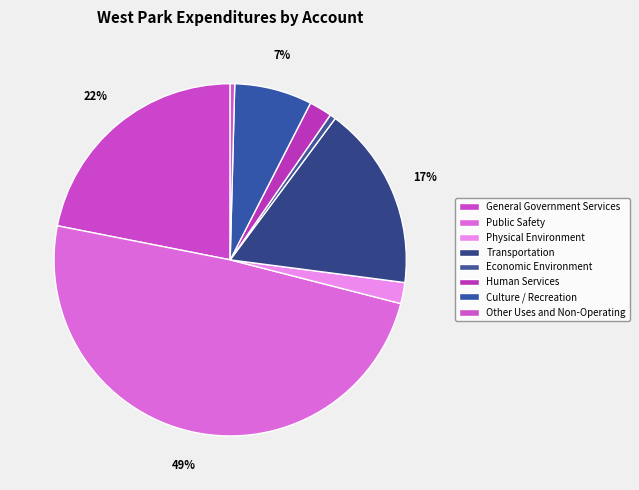

What is the total percentage of Public Safety and General Government Services?

71.0%